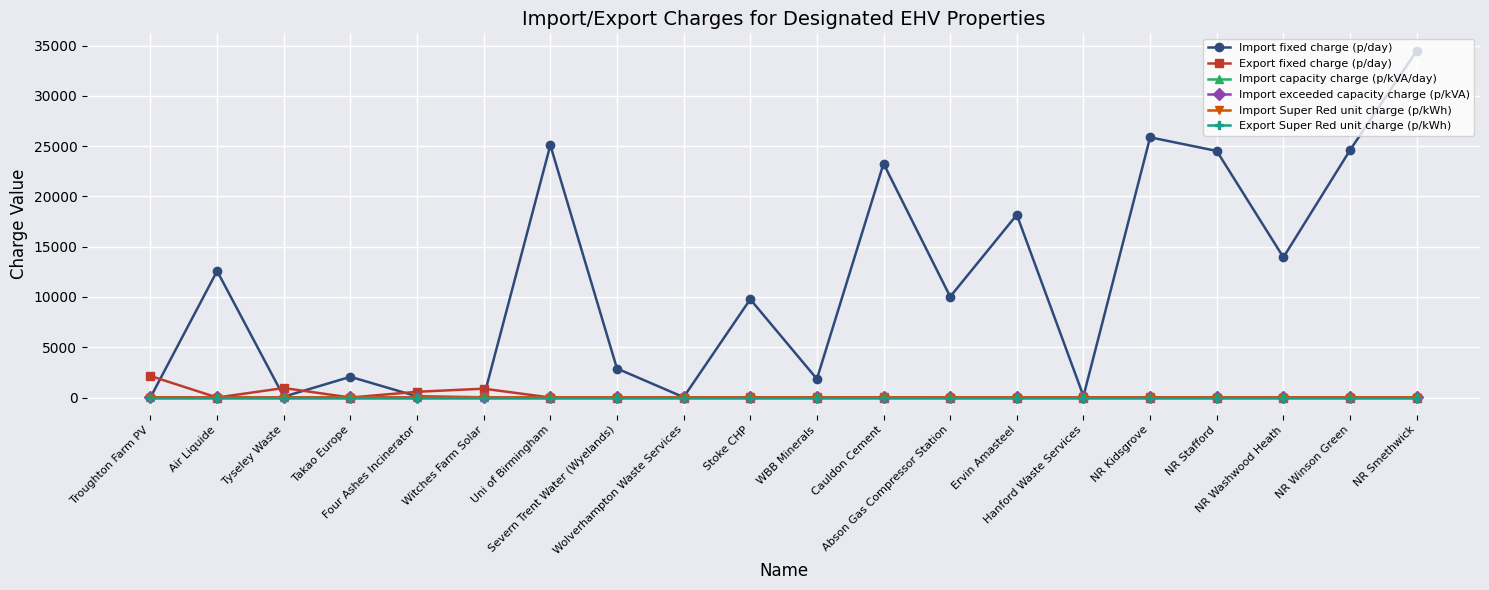

Is it true that Import Super Red unit charge (p/kWh) equals 0.0 at NR Winson Green?

True